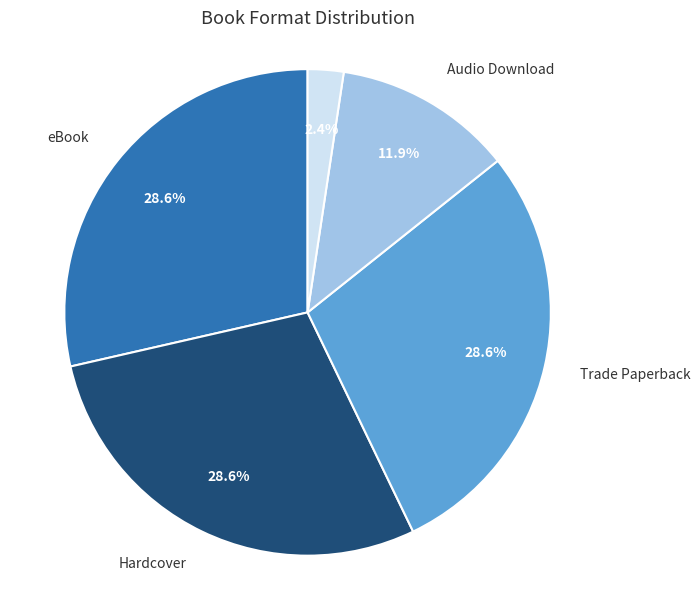

Is there a majority slice in this chart?

No